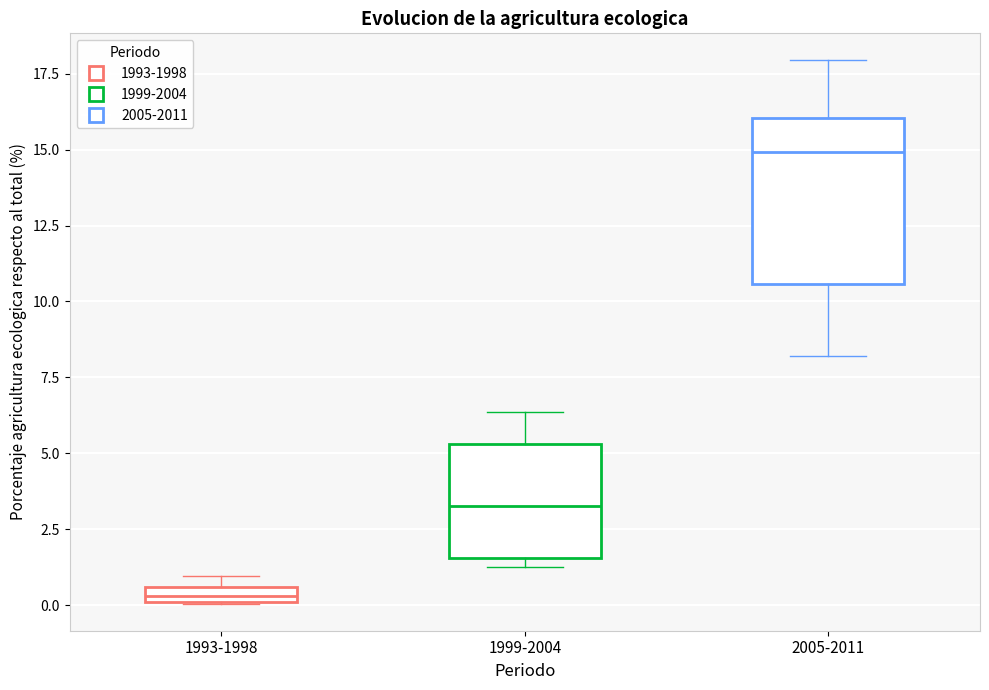

Where is the upper edge of the box for 1993-1998 on the y-axis? The values are not printed on the chart, so give them approximately, as read against the axis.

0.5